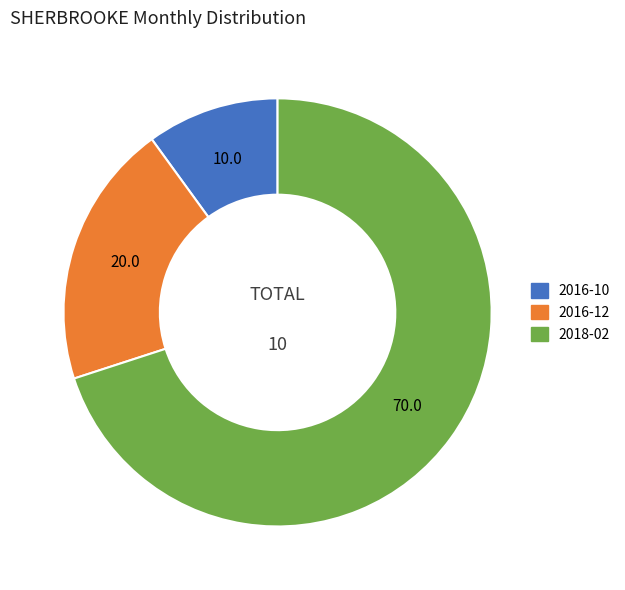

True or false: 2018-02 accounts for 56% of the total.

False